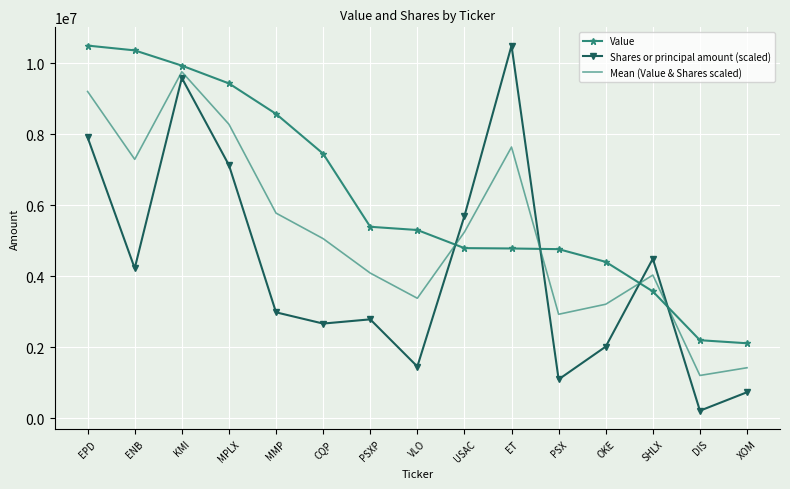

Which series ends up on top after the final intersection of Value and Mean (Value & Shares scaled)?

Value